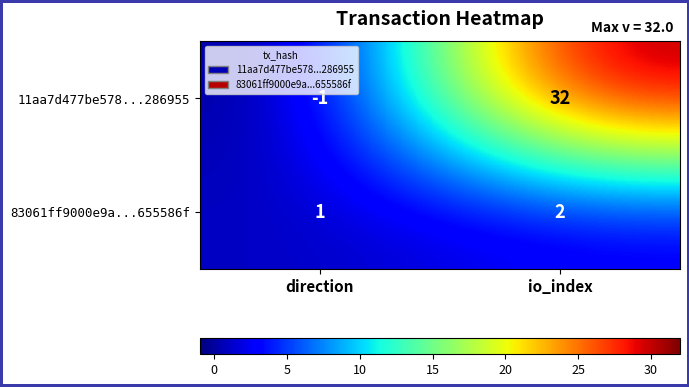

Count the number of data series in this chart.

2